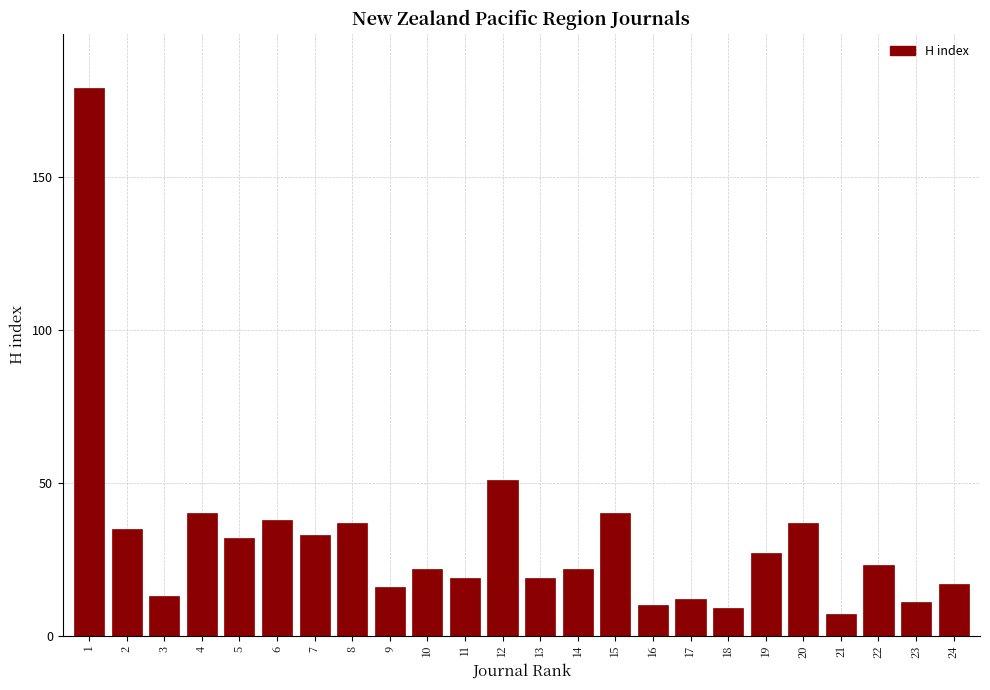

Reading right to left, list all the values displayed in this chart.

17	11	23	7	37	27	9	12	10	40	22	19	51	19	22	16	37	33	38	32	40	13	35	179